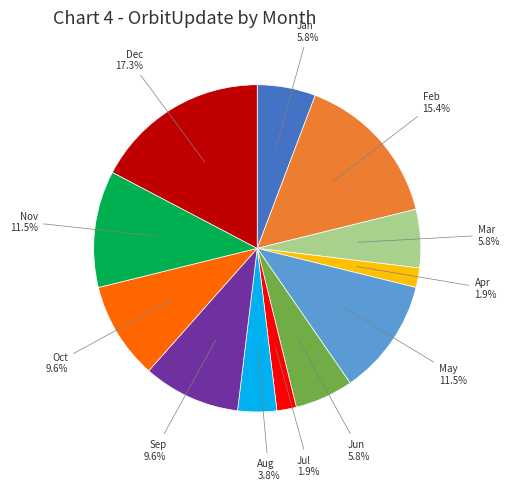

Is there any slice that represents more than half of the pie?

No